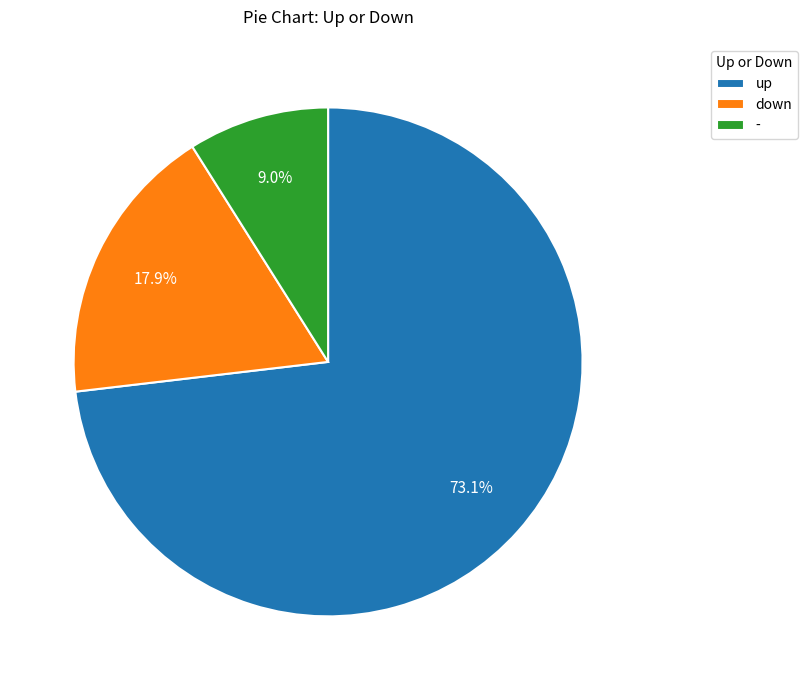

Does up account for over 50% of the chart?

Yes